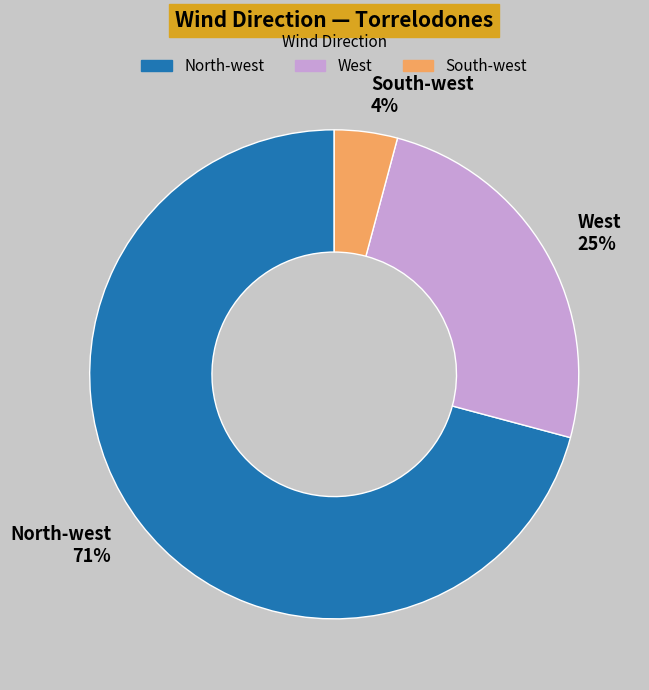

What is the smallest slice in the pie chart?

South-west